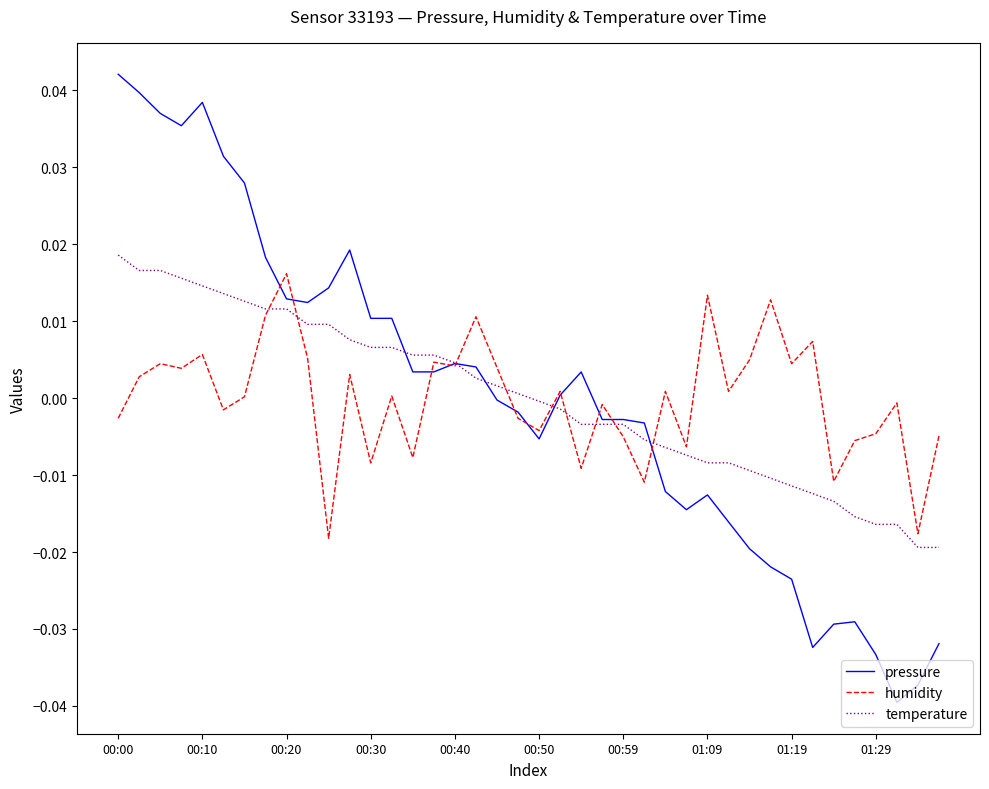

Which series has the largest range (max minus min)?

pressure